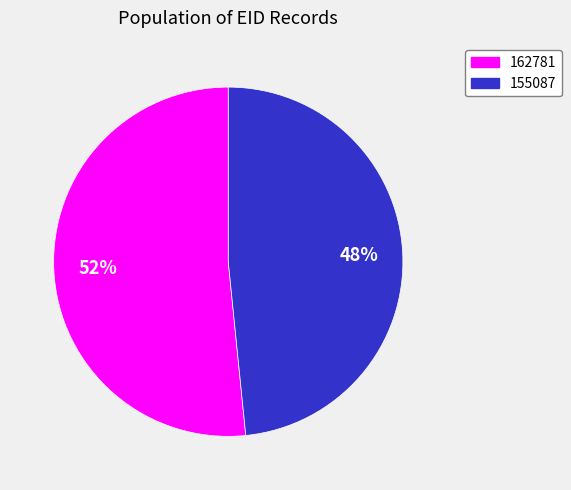

Count the number of slices in the pie.

2